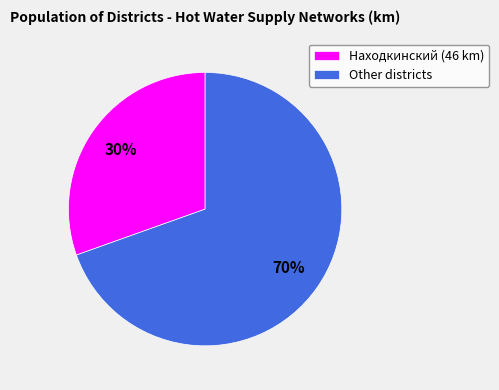

Does any single category account for the majority?

Yes